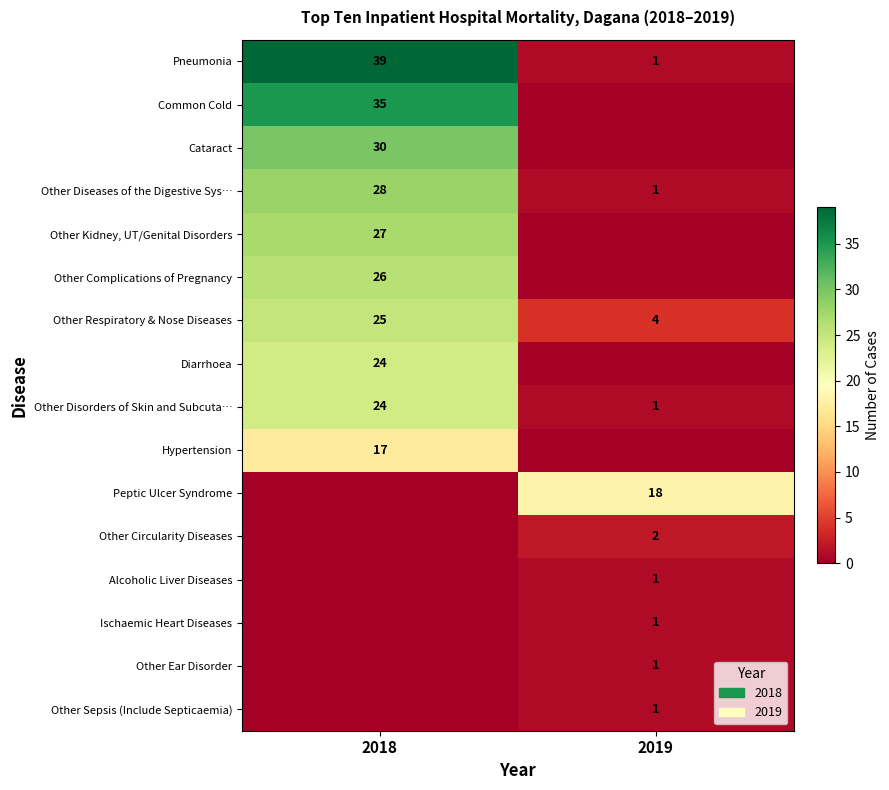

What is the maximum value for Other Disorders of Skin and Subcuta…?

24